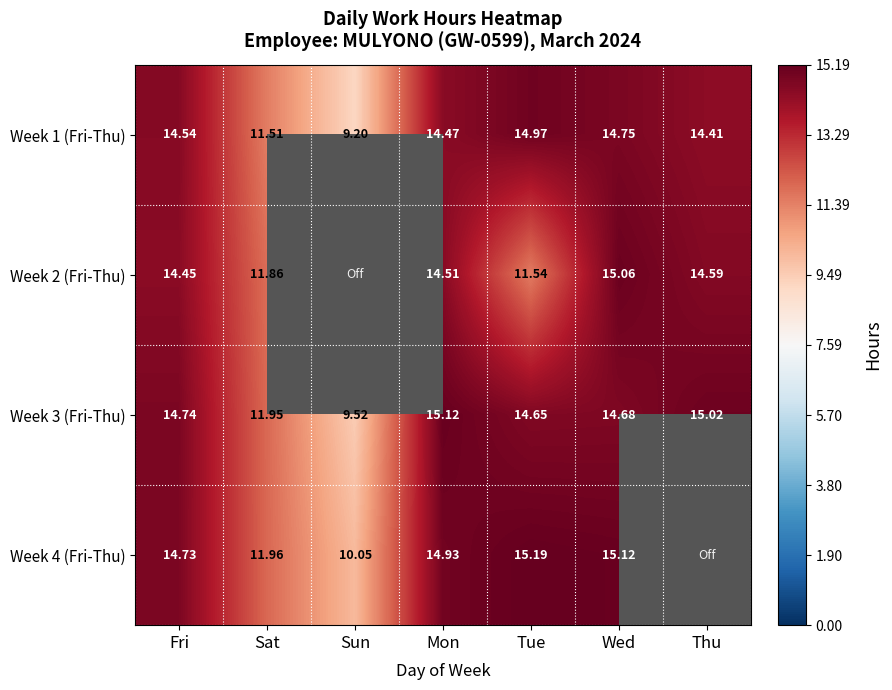

How many data points in Week 3 (Fri-Thu) are less than 14?

2